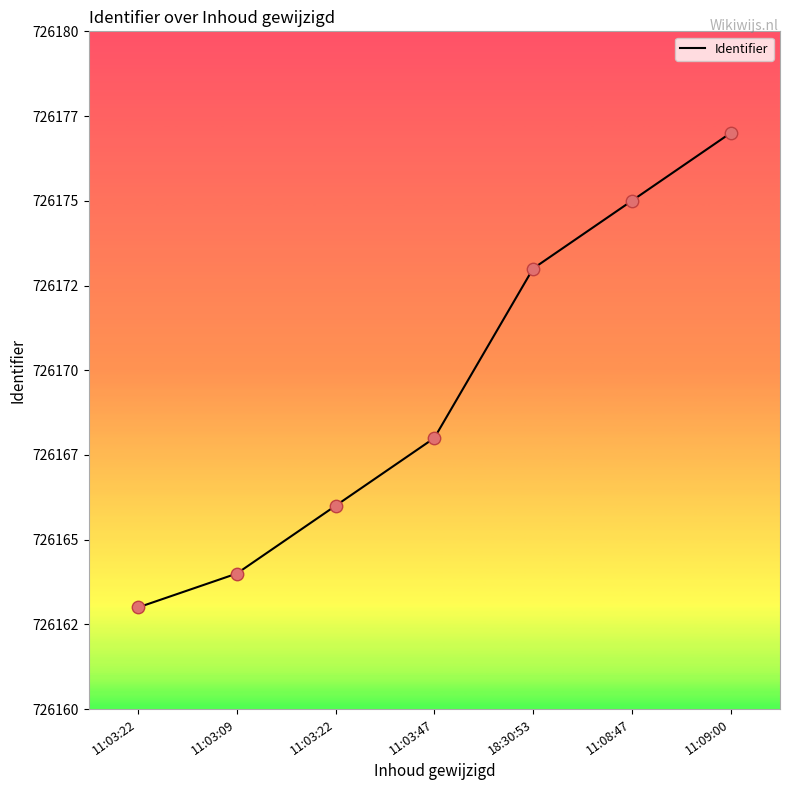

What is the ratio of the value at 11:03:22 to the value at 11:08:47?

1.0